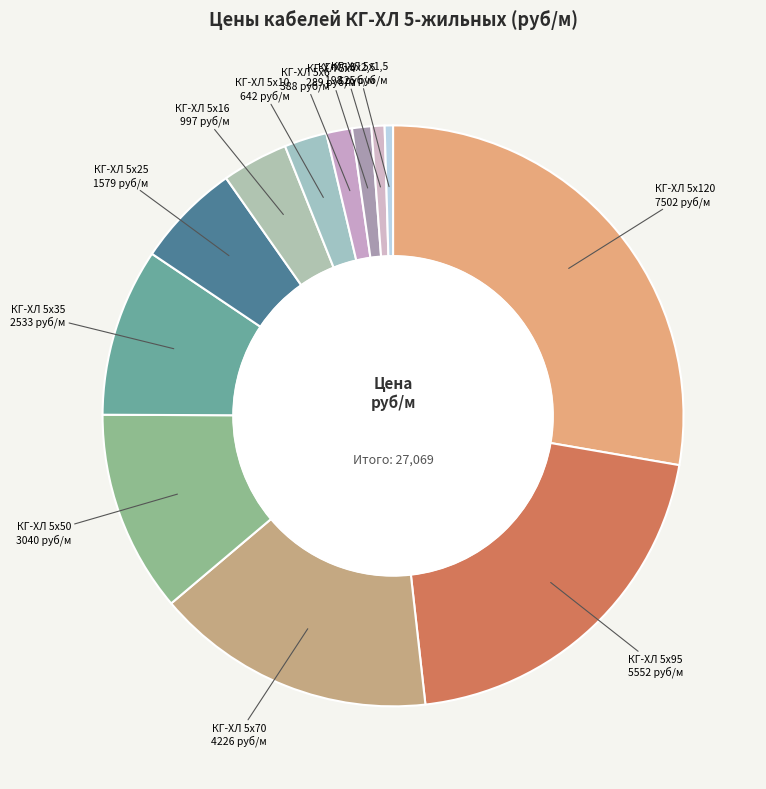

Combined, do КГ-ХЛ 5х4 and КГ-ХЛ 5х16 account for over 50%?

No